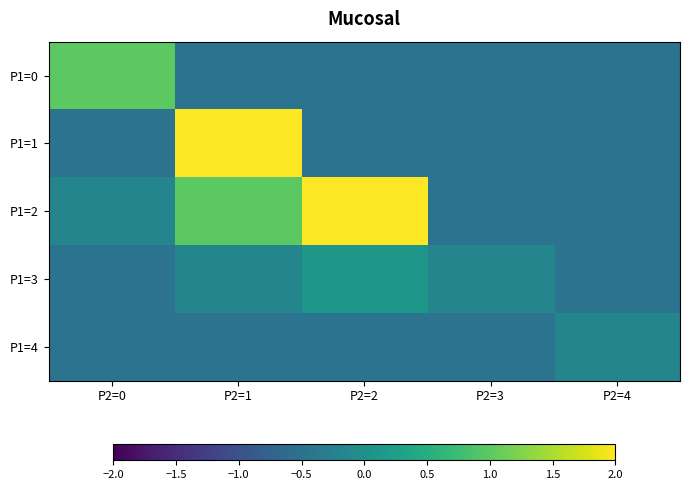

At P2=1, list the series in order from largest to smallest.

P1=1, P1=2, P1=3, P1=0, P1=4